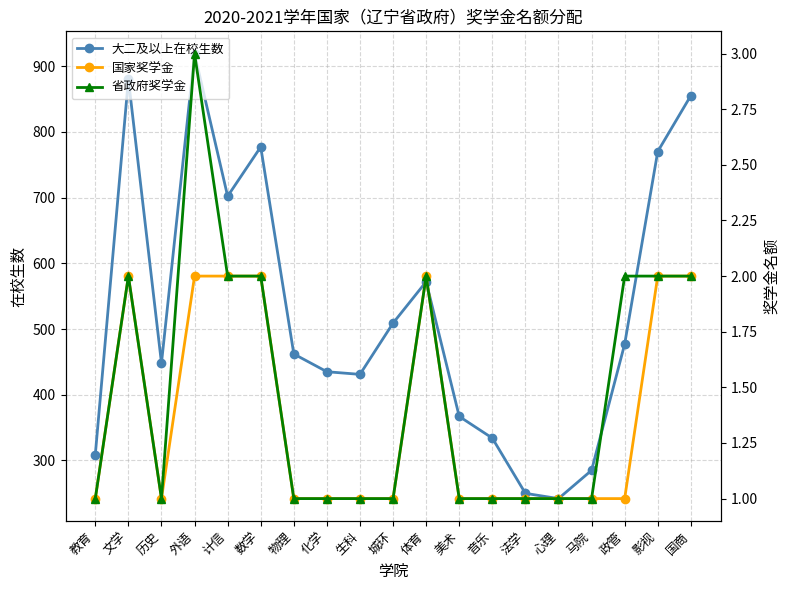

Rank the series by their maximum value, from lowest to highest.

国家奖学金, 省政府奖学金, 大二及以上在校生数